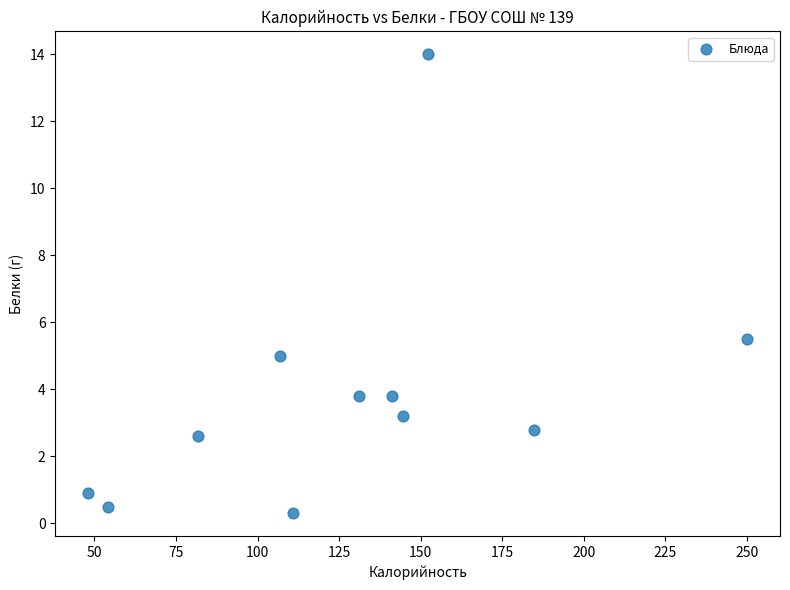

What Y value in the scatter plot is closest to 7?

5.5